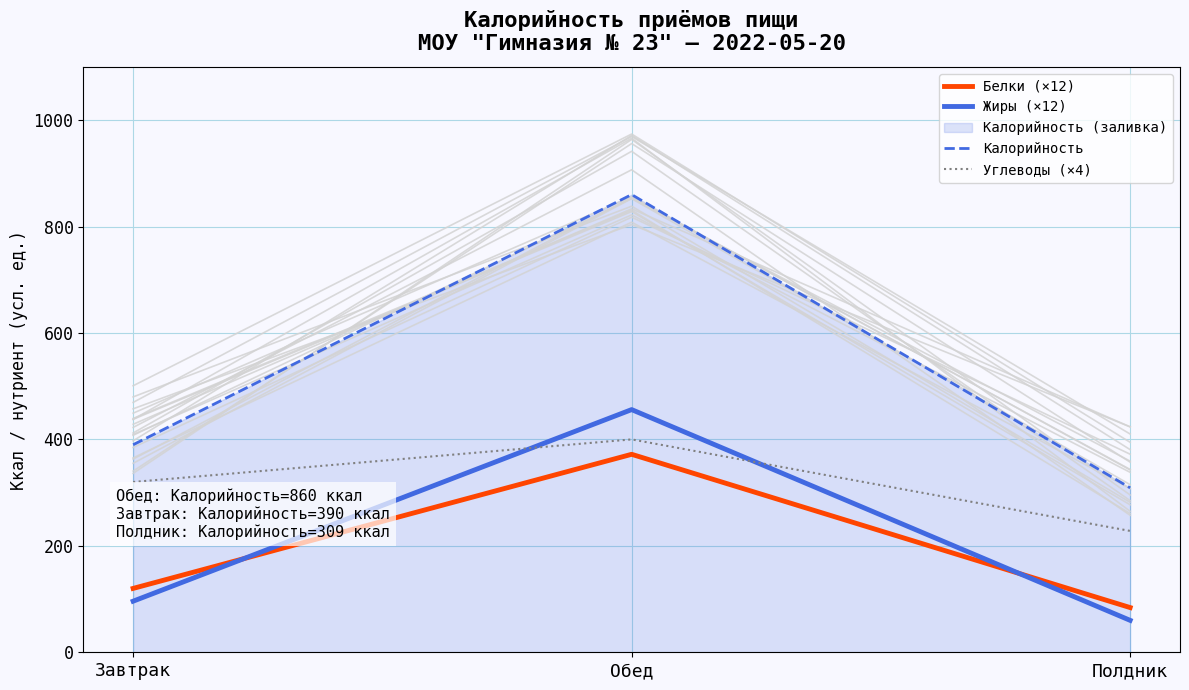

Reading right to left, extract all data points from this chart.

Белки (×12): 84	372	120
Жиры (×12): 60	456	96
Калорийность: 309	860	390
Углеводы (×4): 228	400	320